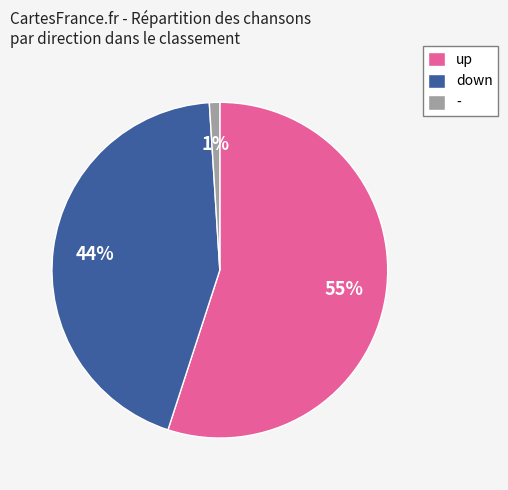

The down slice represents 44% of the pie. True or false?

True